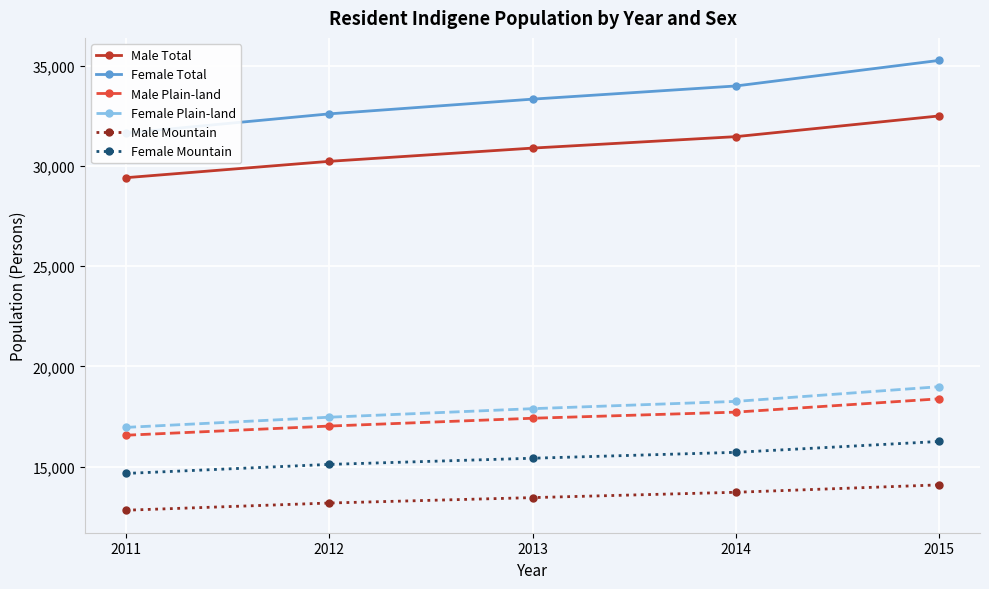

Is the value of Male Mountain at 2015 greater than the value of Male Total at 2013?

No